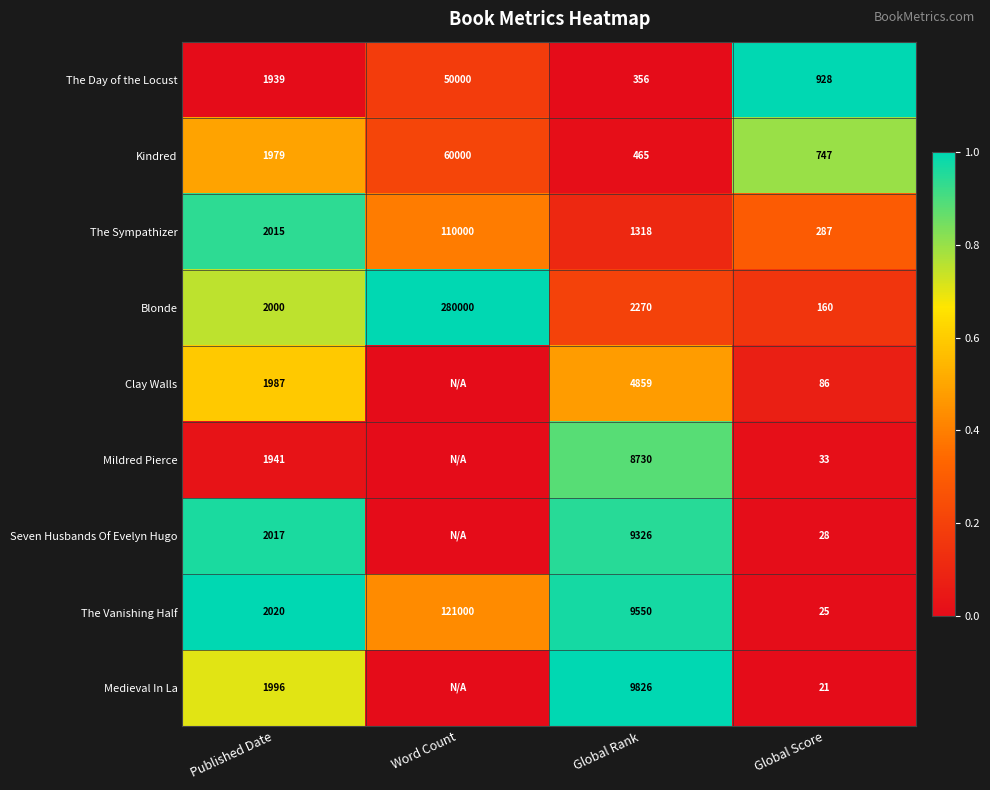

What is the spread (max minus min) of values at Published Date?

81